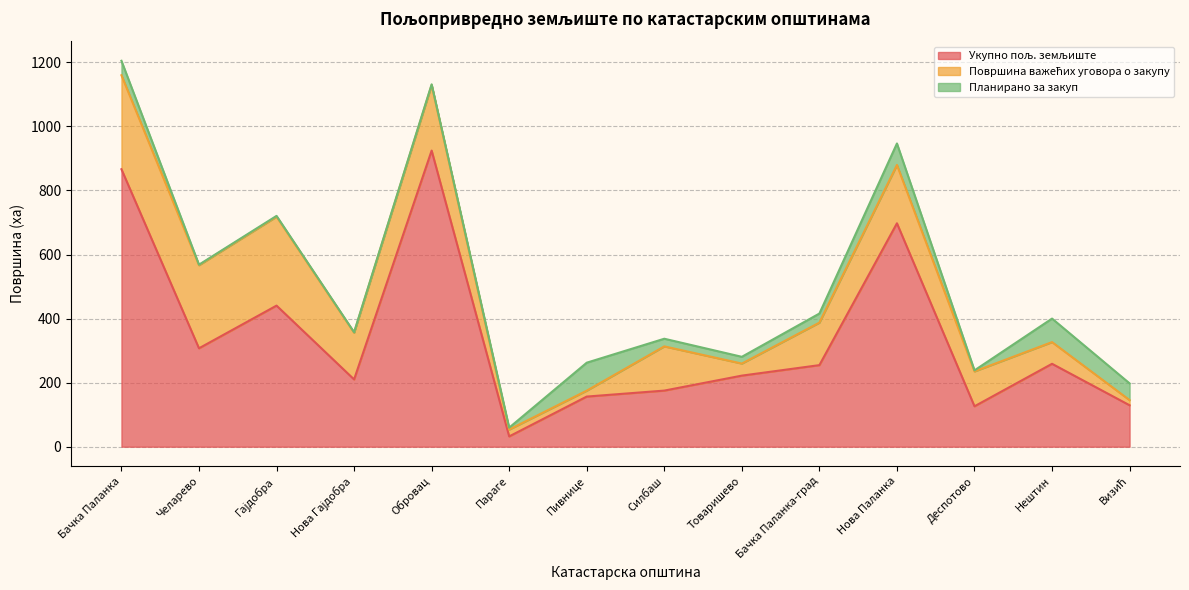

Rank the categories by Планирано за закуп value from highest to lowest.

Пивнице, Нештин, Нова Паланка, Визић, Бачка Паланка, Бачка Паланка-град, Силбаш, Товаришево, Параге, Деспотово, Гајдобра, Обровац, Челарево, Нова Гајдобра